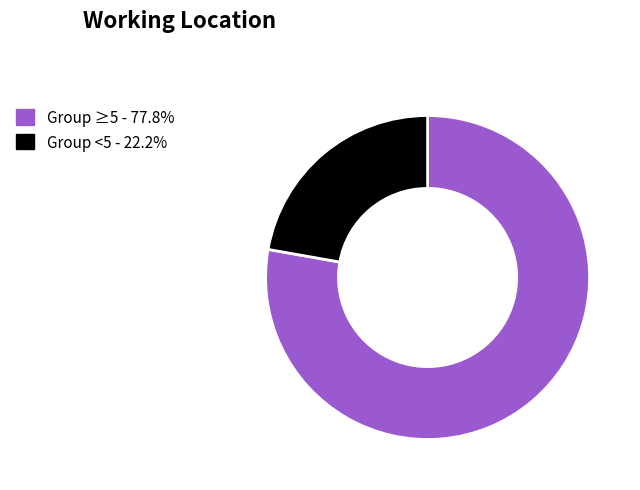

Does any single category account for the majority?

Yes